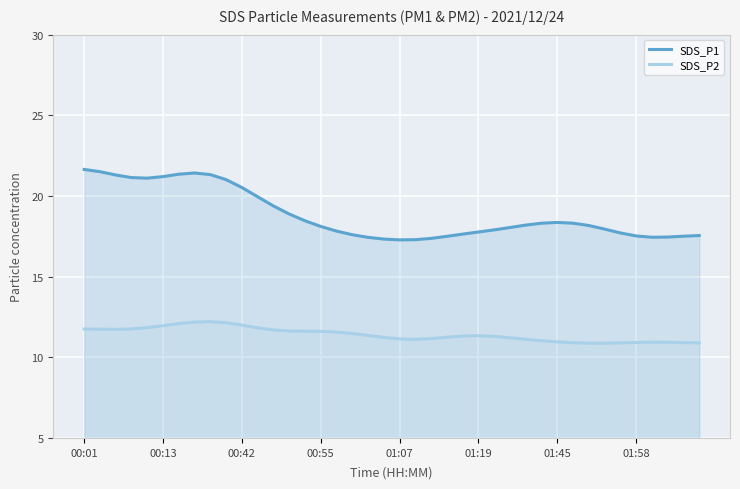

Which series has the widest spread of values?

SDS_P1